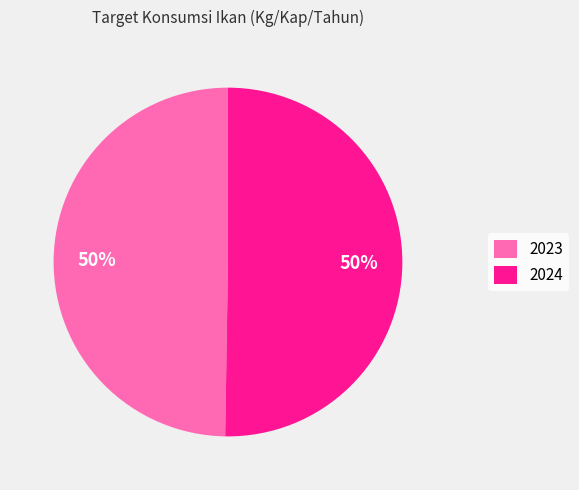

Is the sum of 2023 and 2024 greater than half?

Yes